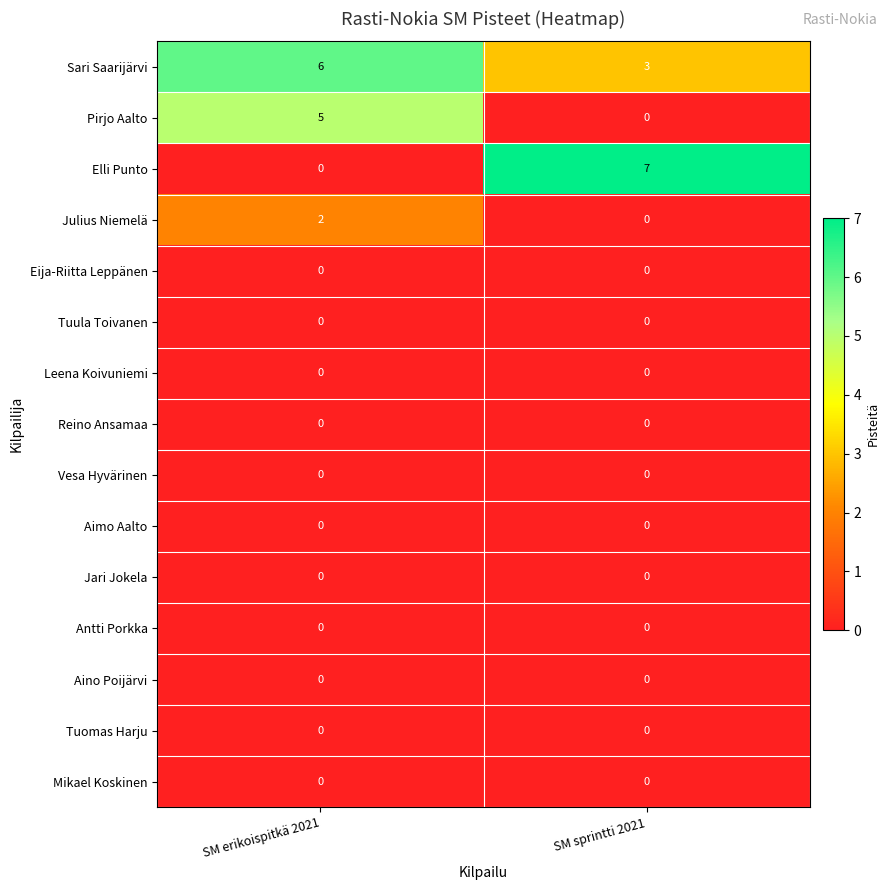

What is the total value across all series at SM erikoispitkä 2021?

13